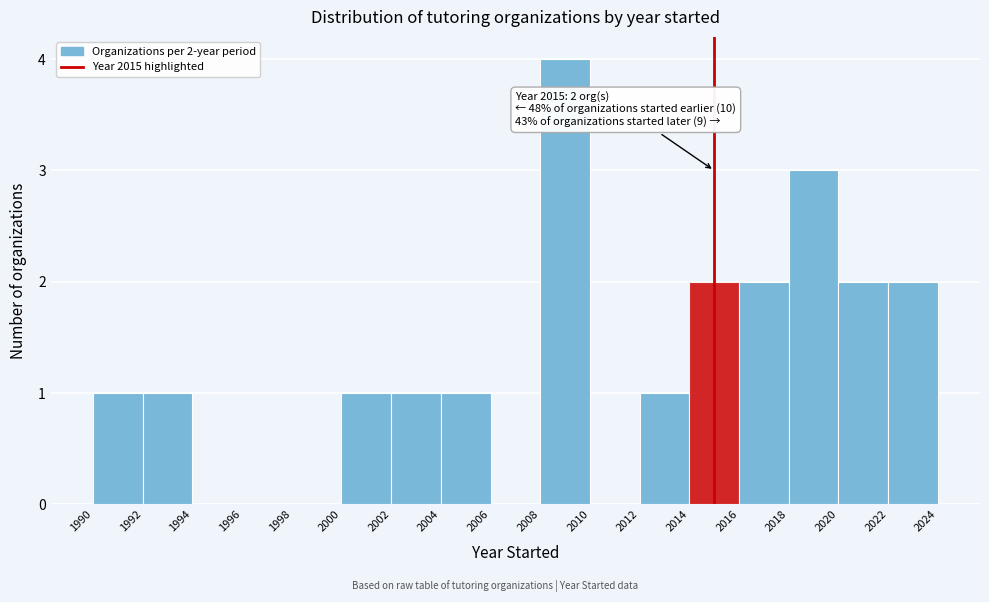

Which range on the x-axis has the tallest bar?

2008 to 2010